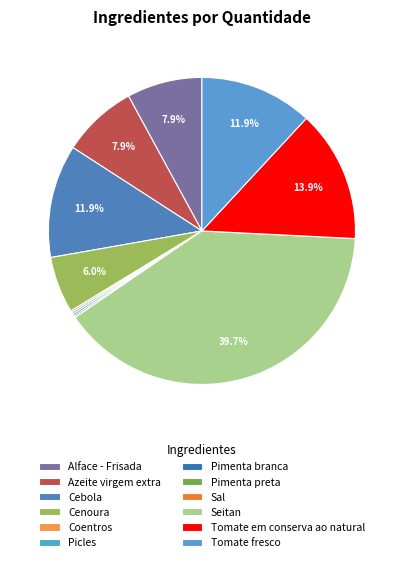

Does Coentros represent more than half of the total?

No